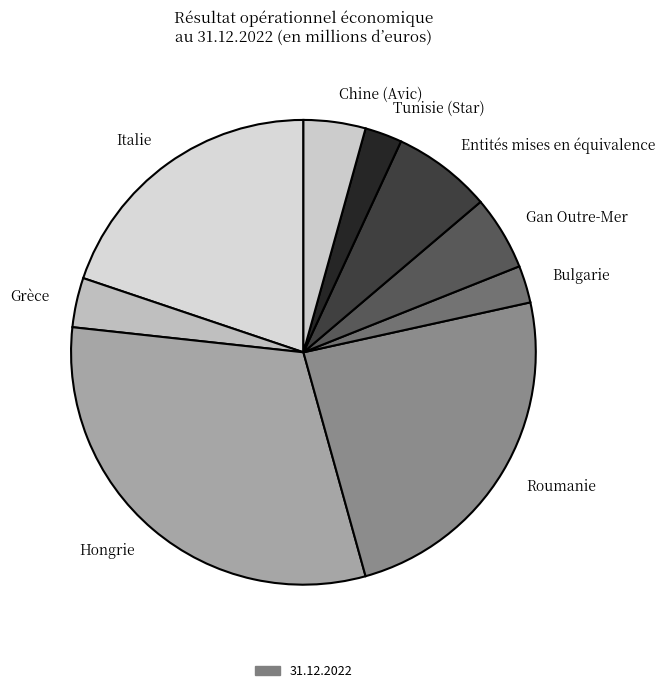

Do Gan Outre-Mer and Hongrie together represent more than half of the pie?

No